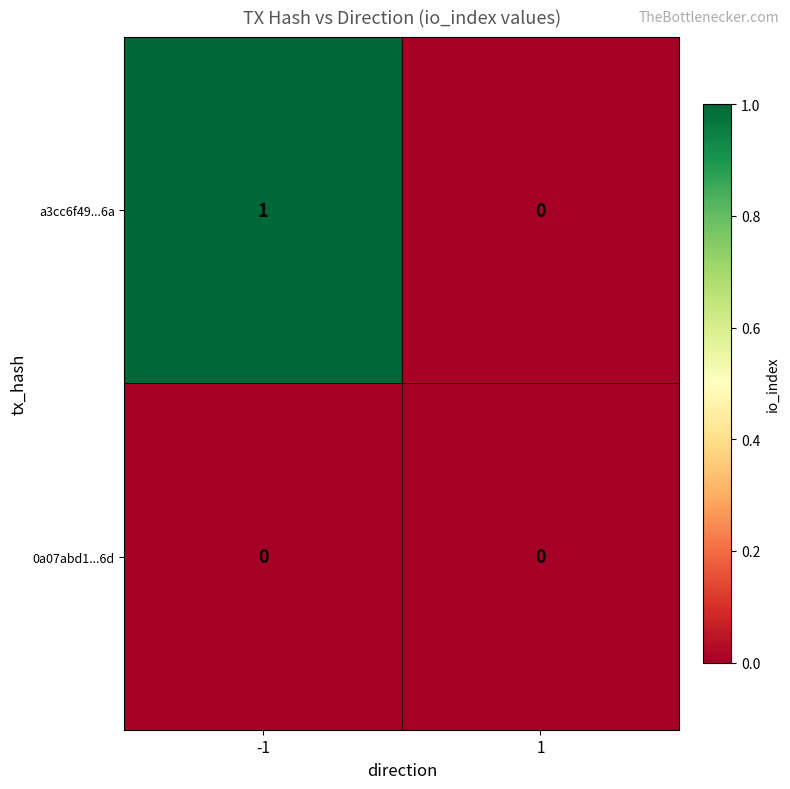

The a3cc6f49...6a series shows 0 at 1. True or false?

True